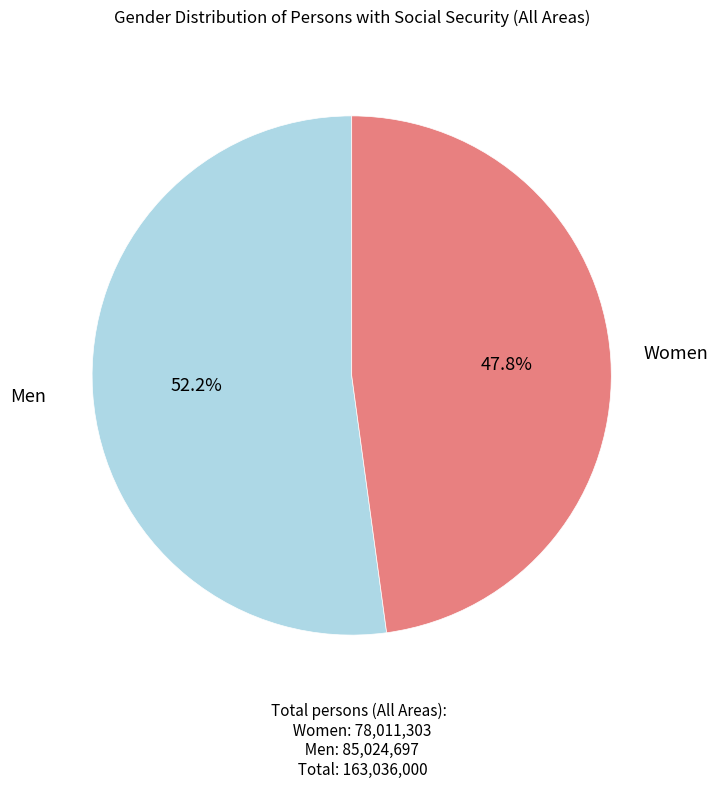

To the nearest percent, what is the average slice percentage?

50%